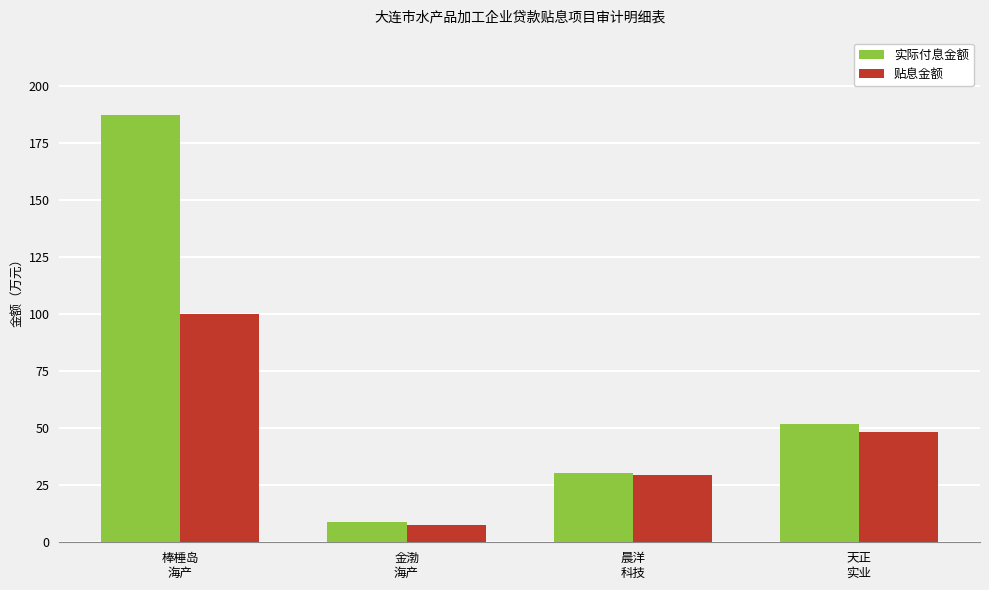

Read the 实际付息金额 value at 晨洋
科技.

30.3